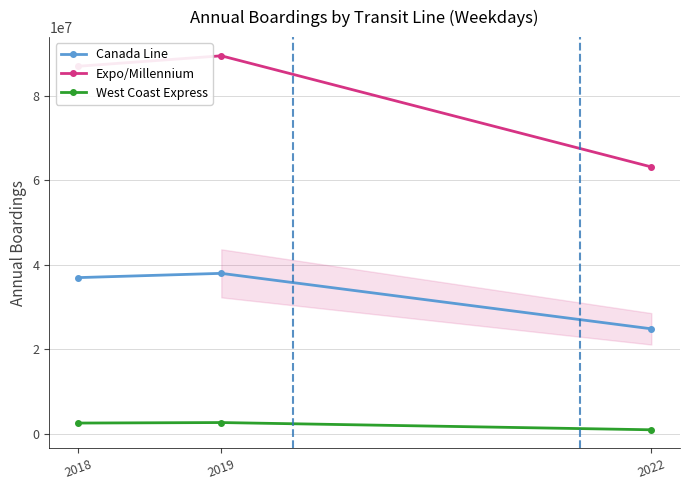

How many lines are shown in the chart?

3